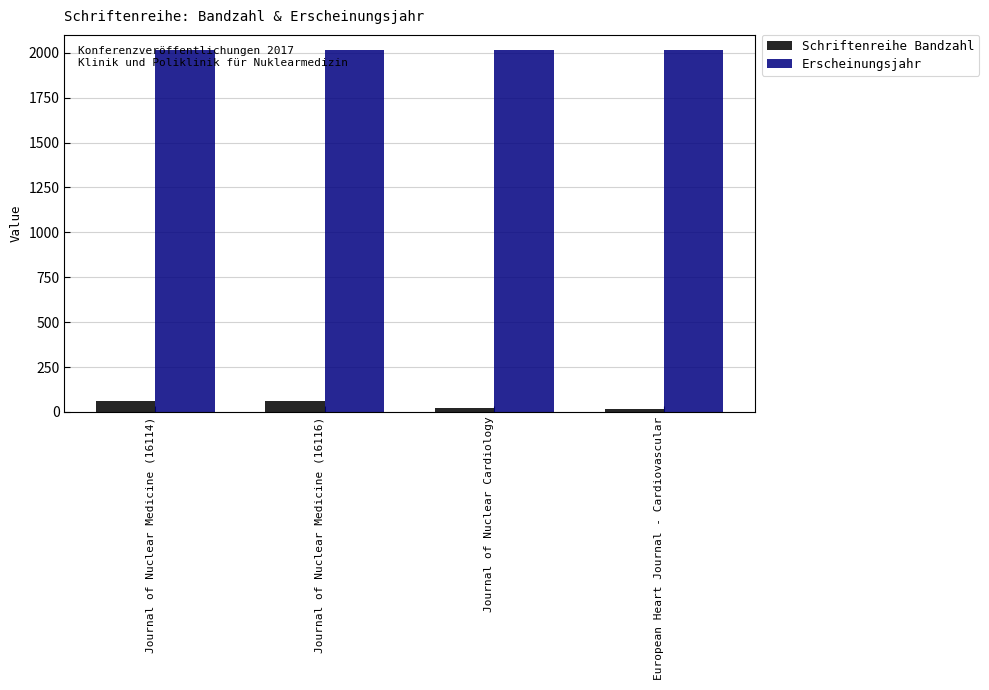

True or false: Erscheinungsjahr has a value of 418 at Journal of Nuclear Medicine (16114).

False